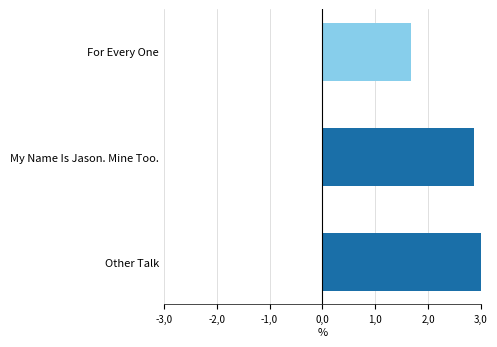

Does the chart contain any negative values?

No